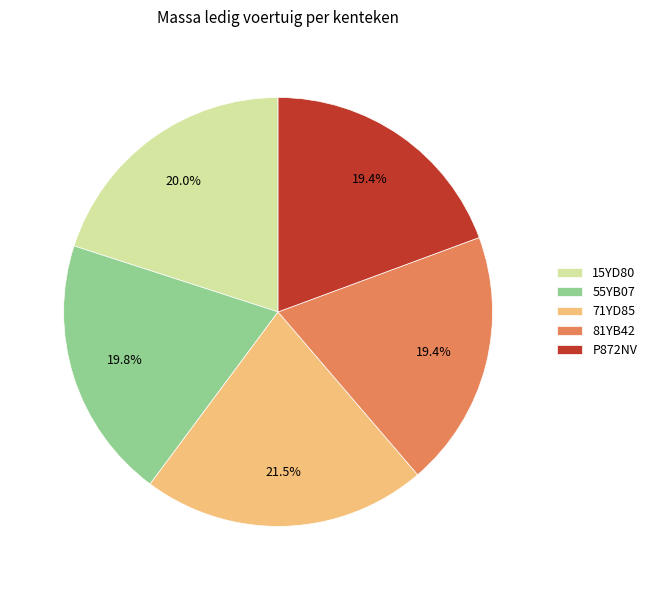

Which category has the biggest portion of the pie?

71YD85